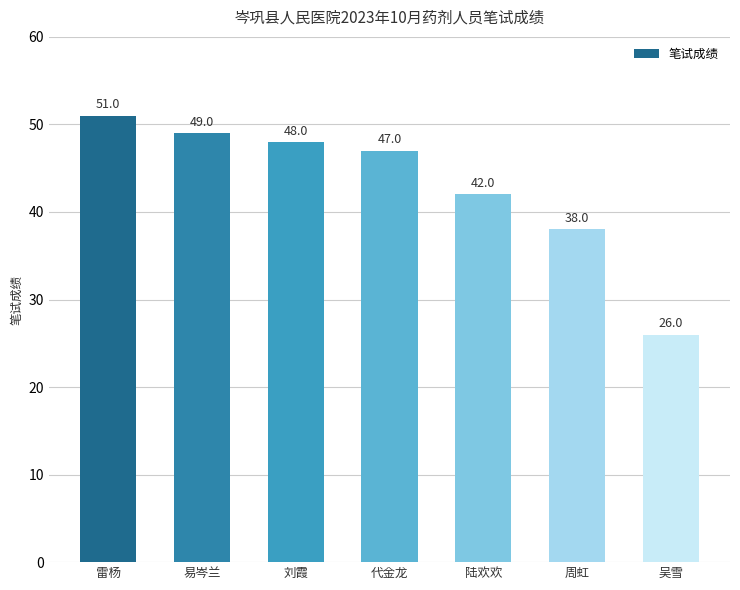

Reading left to right, list all the values displayed in this chart.

51	49	48	47	42	38	26